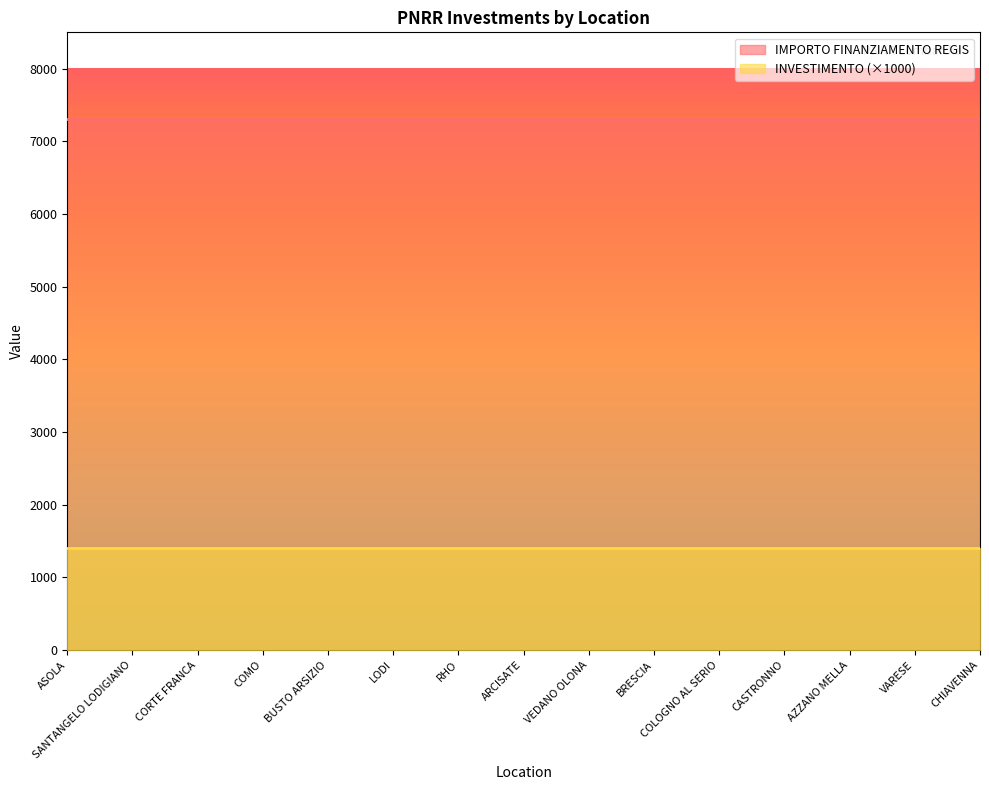

What position from the right is CHIAVENNA?

1